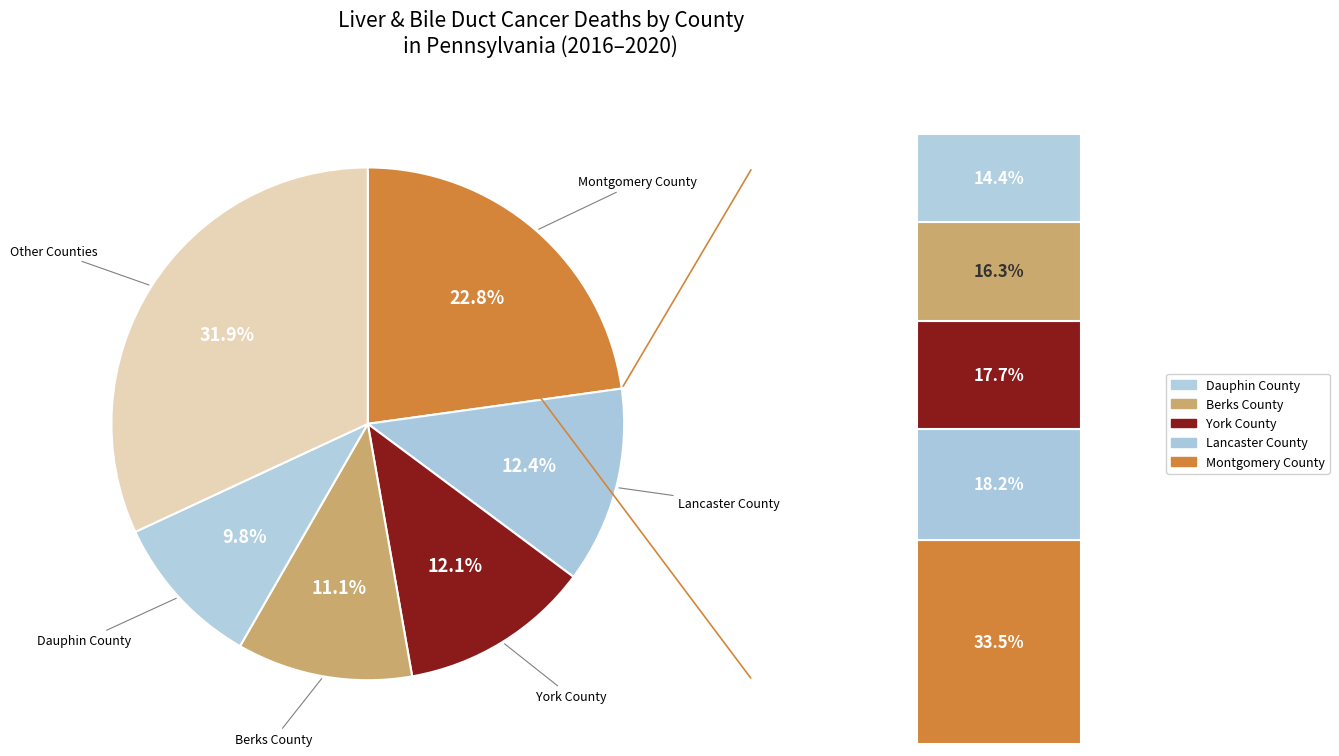

True or false: Lancaster County accounts for 20% of the total.

False